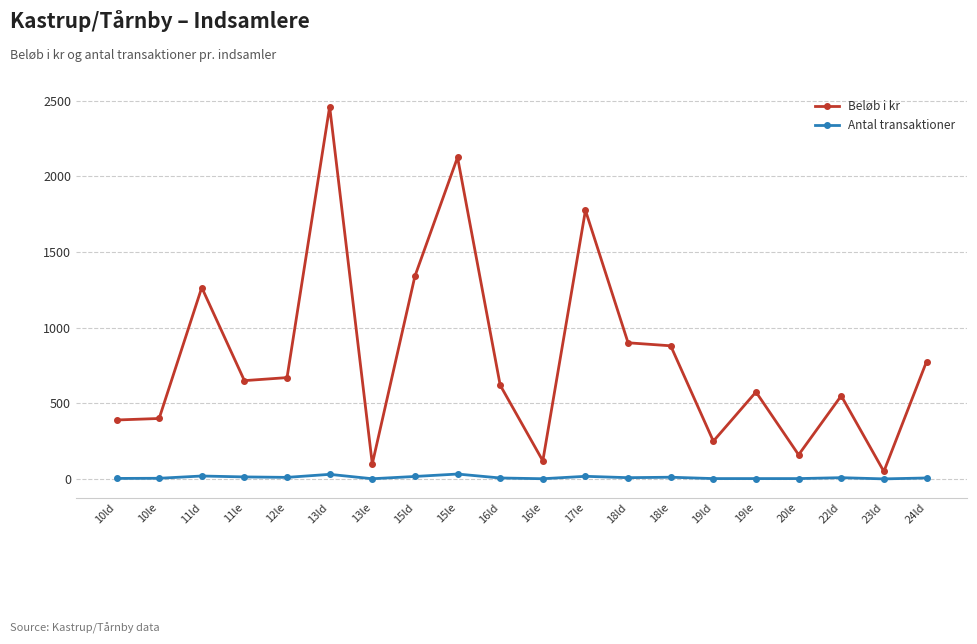

True or false: Antal transaktioner has a value of 2 at 16le.

True